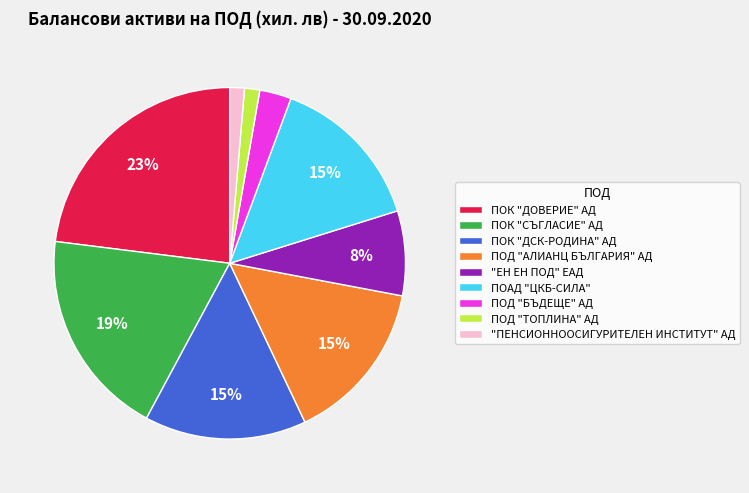

What is the largest slice in the pie chart?

ПОК "ДОВЕРИЕ" АД